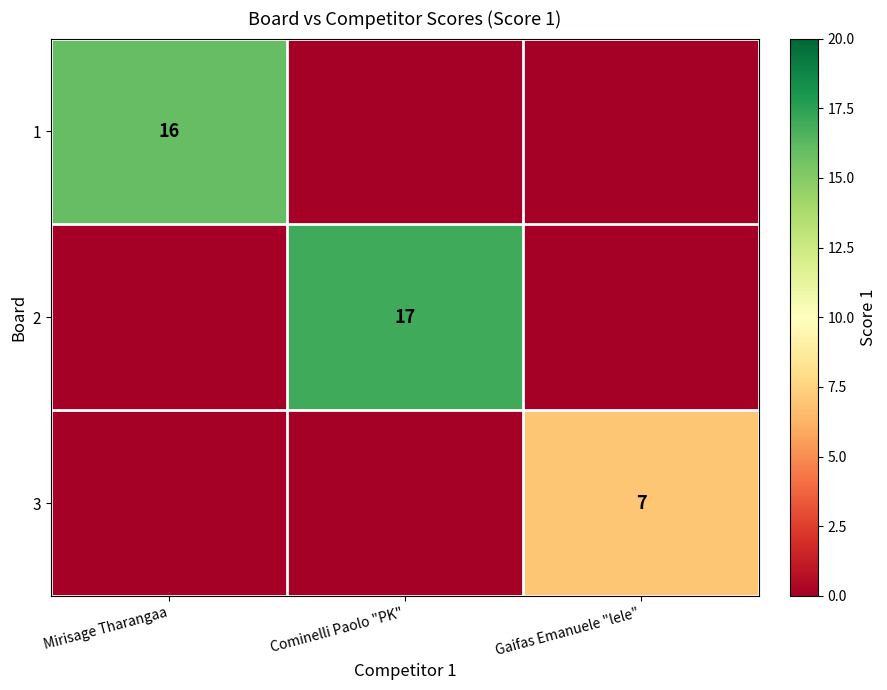

How many series are shown in this chart?

3